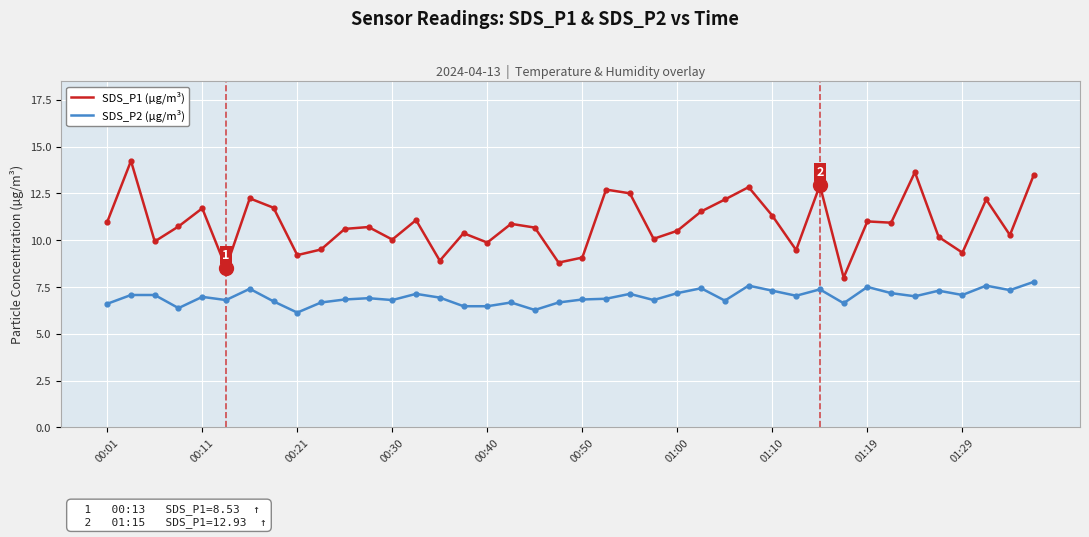

Which series has the widest spread of values?

SDS_P1 (µg/m³)